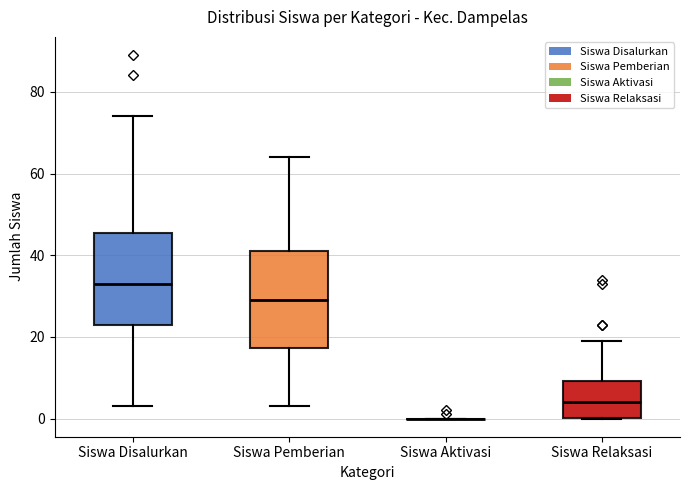

Reading left to right, transcribe this box plot: for each box, give where its median line is, the range the box spans, and where its two whiskers end, as read against the y-axis. The values are not printed on the chart, so give them approximately, as read against the axis.

Siswa Disalurkan: median 34, box 24 to 46, whiskers 4 to 74
Siswa Pemberian: median 30, box 18 to 42, whiskers 4 to 64
Siswa Aktivasi: box collapsed to a line at 0, whiskers 0 to 0
Siswa Relaksasi: median 4, box 0 to 10, whiskers 0 to 20